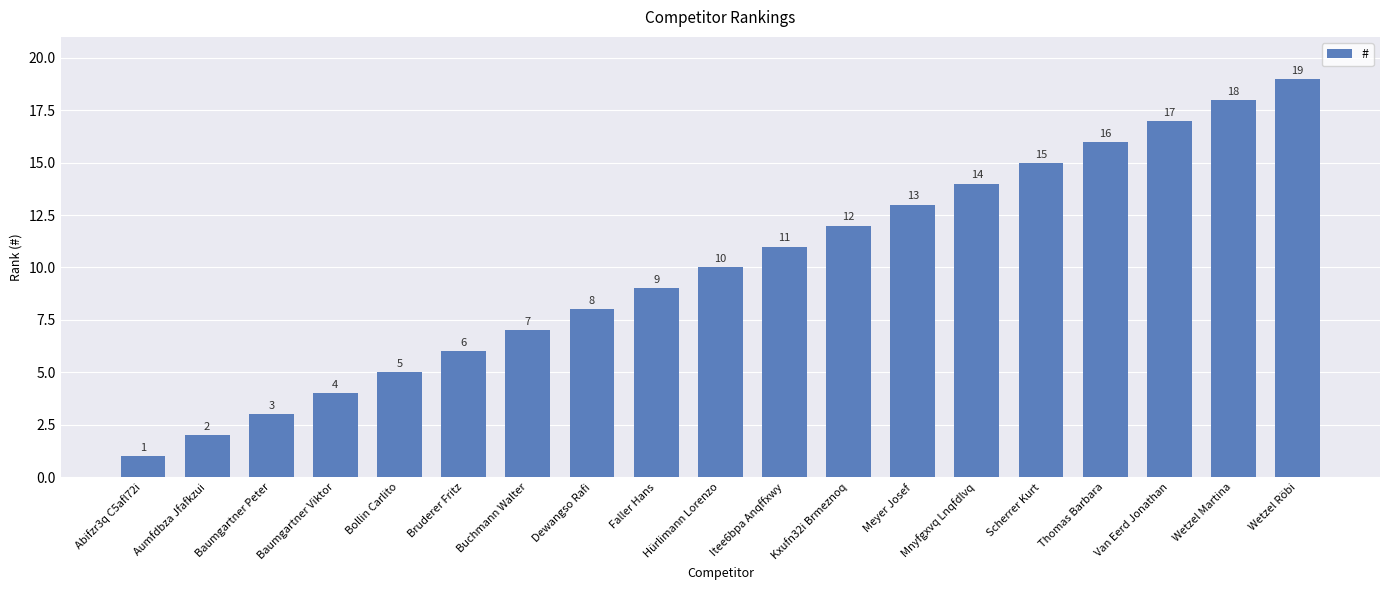

What is the approximate value at Scherrer Kurt, to the nearest 5?

15